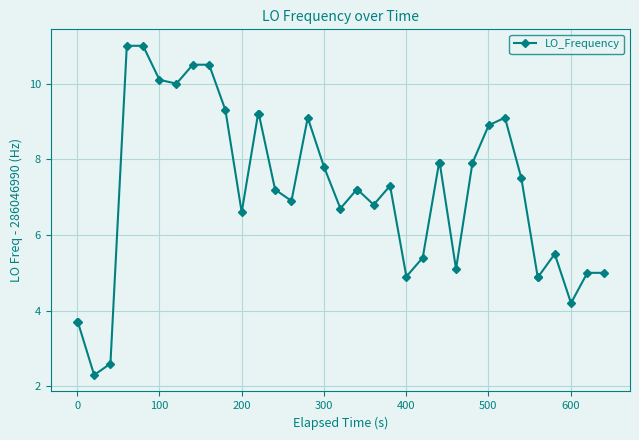

Reading left to right, list all the values displayed in this chart.

3.7	3.7	2.3	2.6	11.0	11.0	10.1	10.0	10.5	10.5	9.3	6.6	9.2	9.2	7.2	6.9	9.1	7.8	6.7	7.2	7.2	6.8	7.3	4.9	5.4	7.9	7.9	5.1	7.9	8.9	9.1	7.5	4.9	4.9	5.5	4.2	5.0	5.0